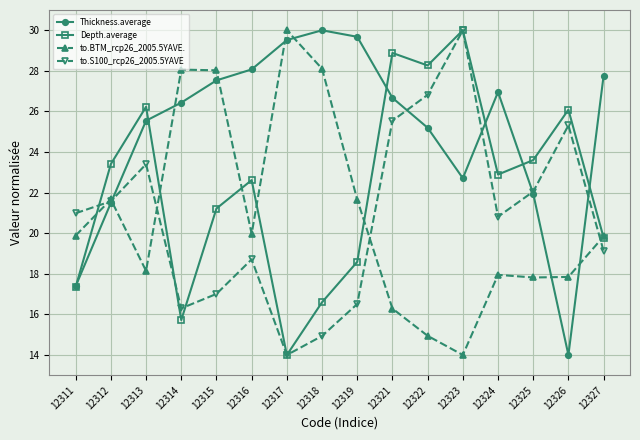

The value of to.BTM_rcp26_2005.5YAVE. at 12321 is 16.3. True or false?

True